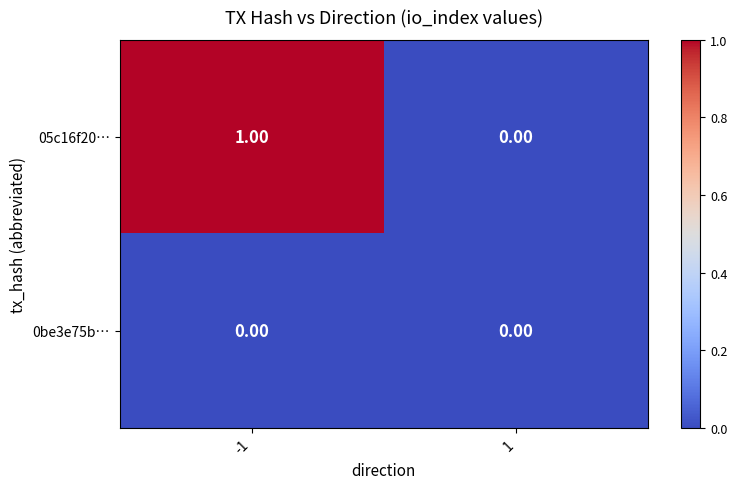

List the series in order of their overall mean, lowest first.

0be3e75b…, 05c16f20…